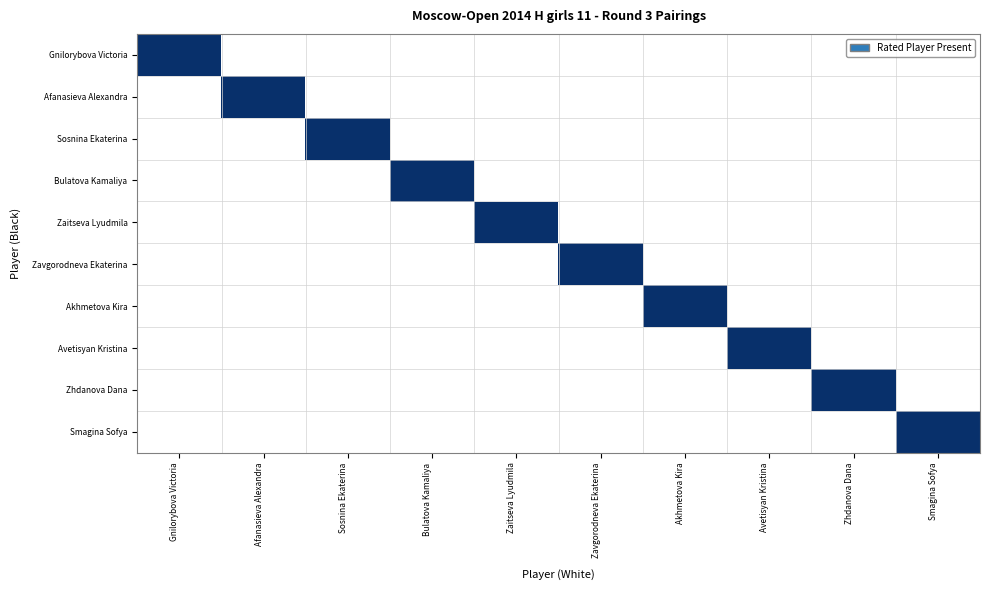

Rank the categories by Akhmetova Kira value from highest to lowest.

6, 0, 1, 2, 3, 4, 5, 7, 8, 9